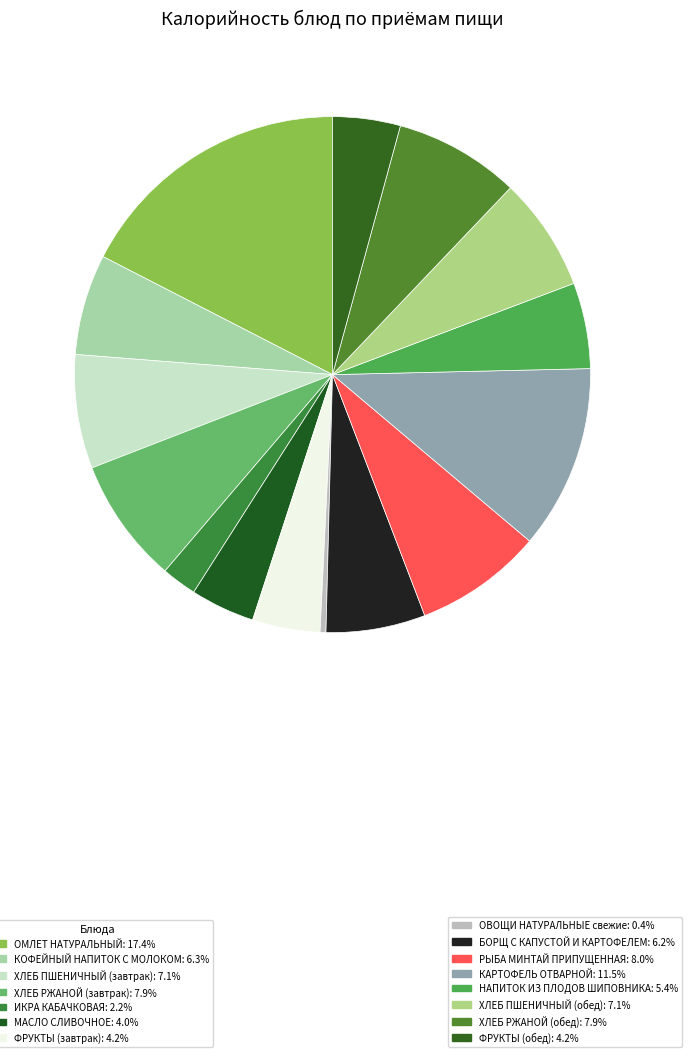

How many segments does this pie chart have?

15